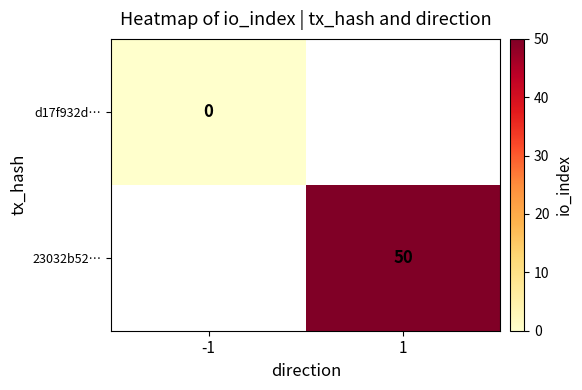

Which label corresponds to the largest value in the chart?

1